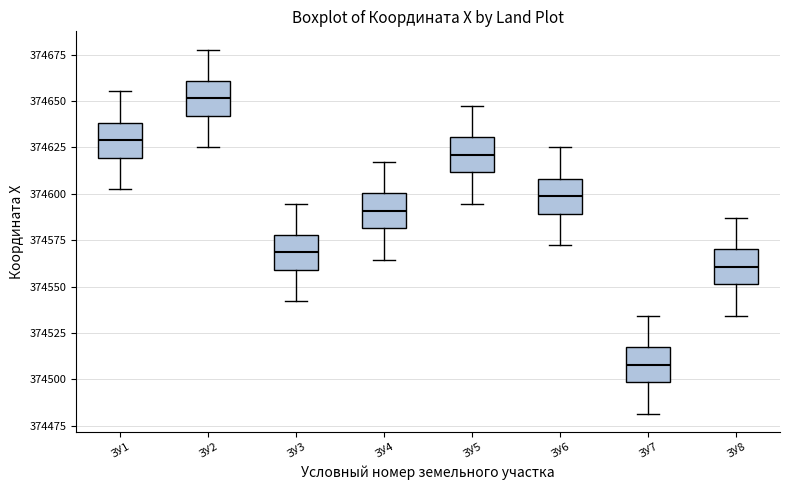

Where is the lower edge of the box for ЗУ6 on the y-axis? The values are not printed on the chart, so give them approximately, as read against the axis.

374590